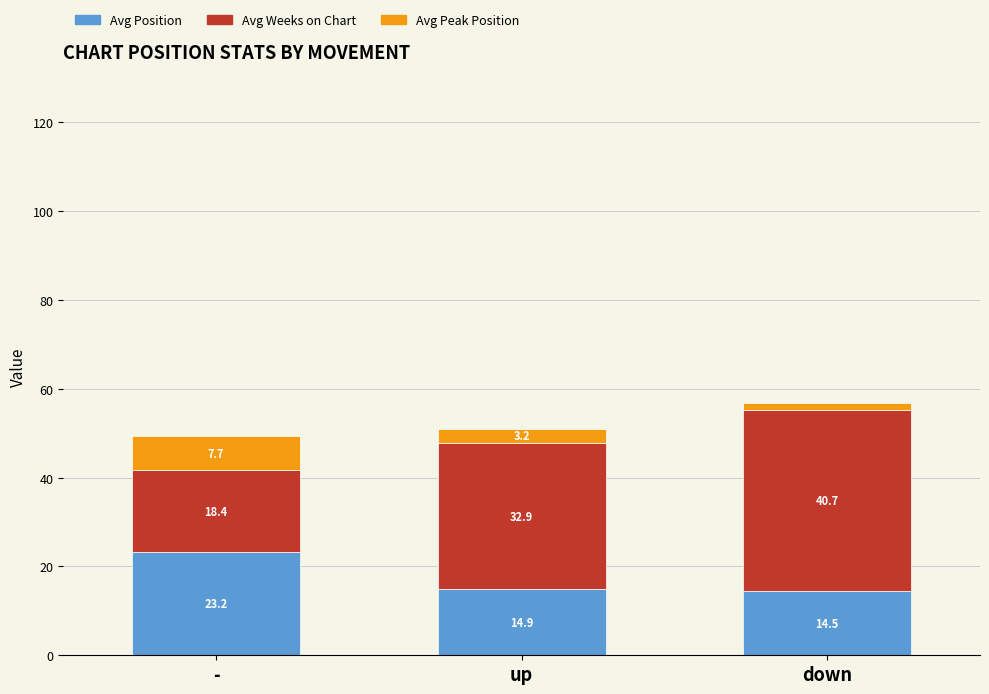

List the labels in order of Avg Position value, largest first.

-, up, down